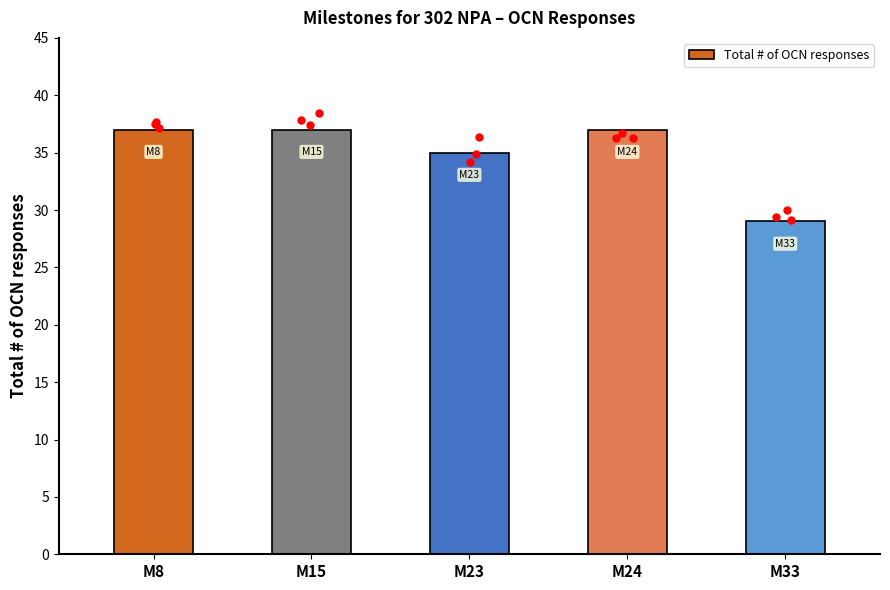

Read the value at M15.

37